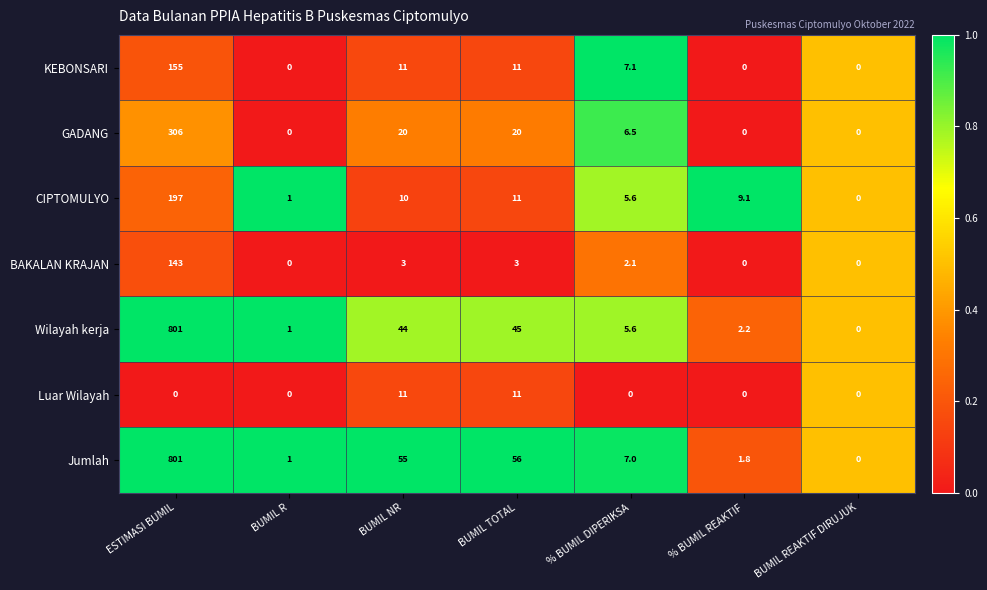

True or false: KEBONSARI has a value of 47.5 at BUMIL R.

False